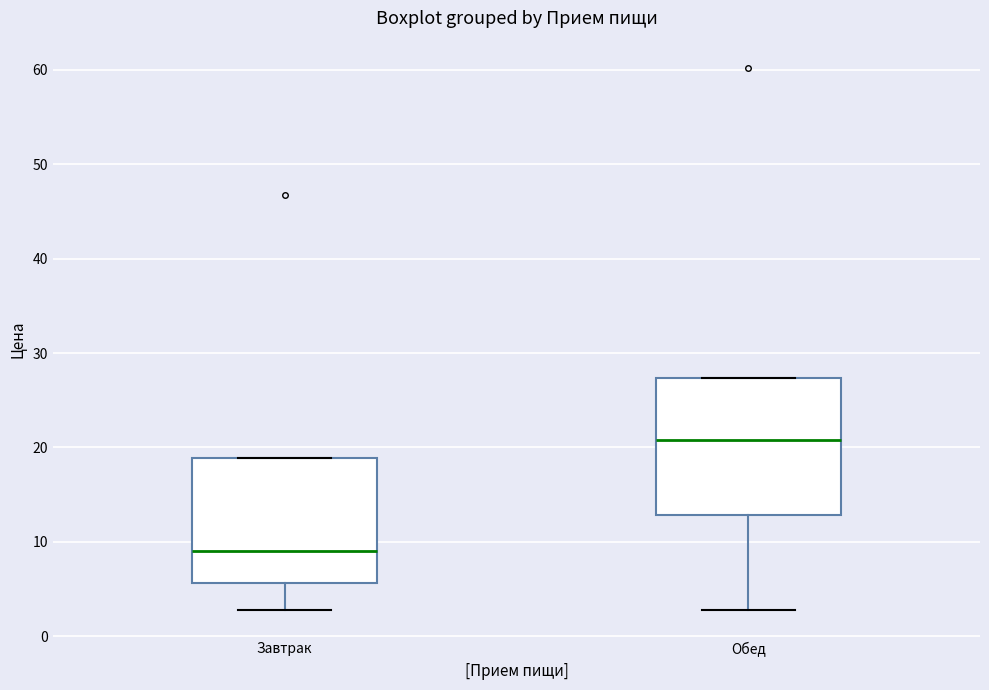

Comparing the boxes themselves (not the whiskers), which one is the tallest?

Обед